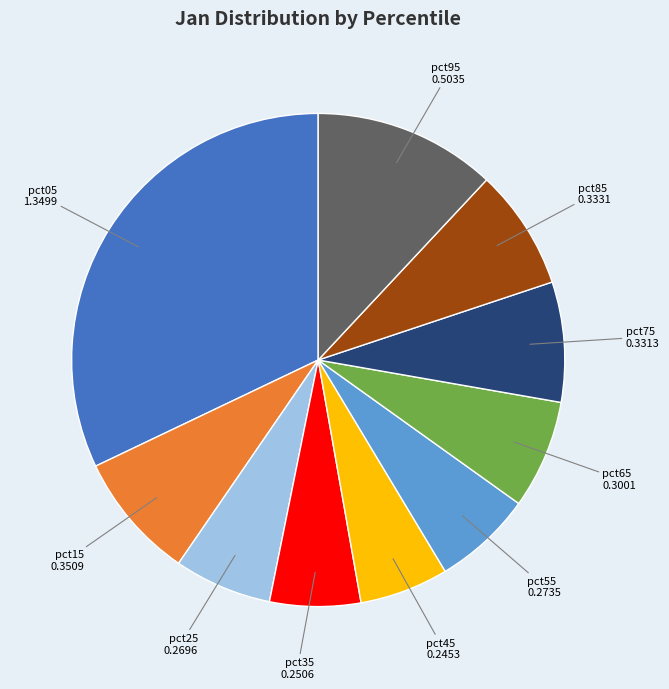

What is the largest slice in the pie chart?

pct05